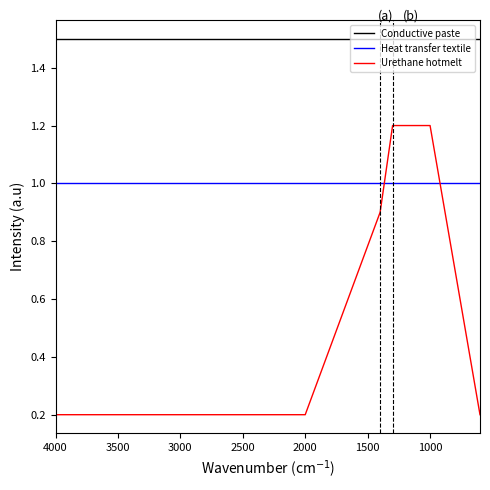

How many intersections are there between Urethane hotmelt and Heat transfer textile?

2